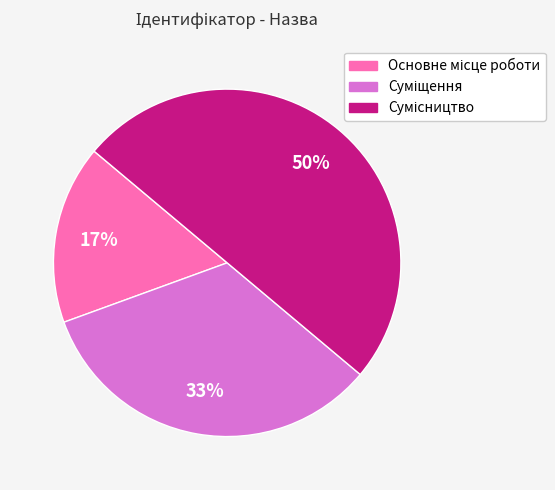

Count the number of slices in the pie.

3